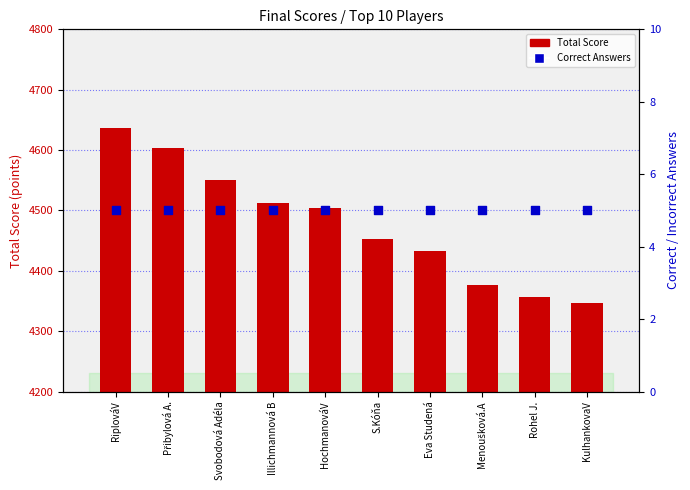

At how many categories does at least one series exceed 2484?

10